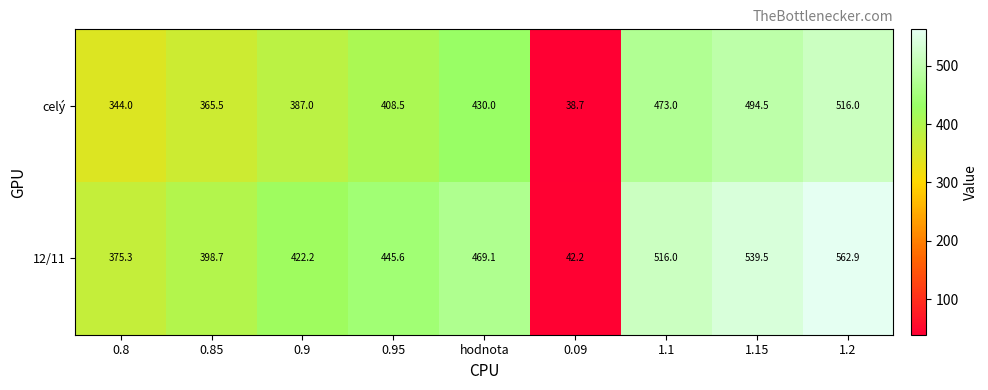

What is the difference between the second highest and second lowest values in the 12/11 series?

164.2